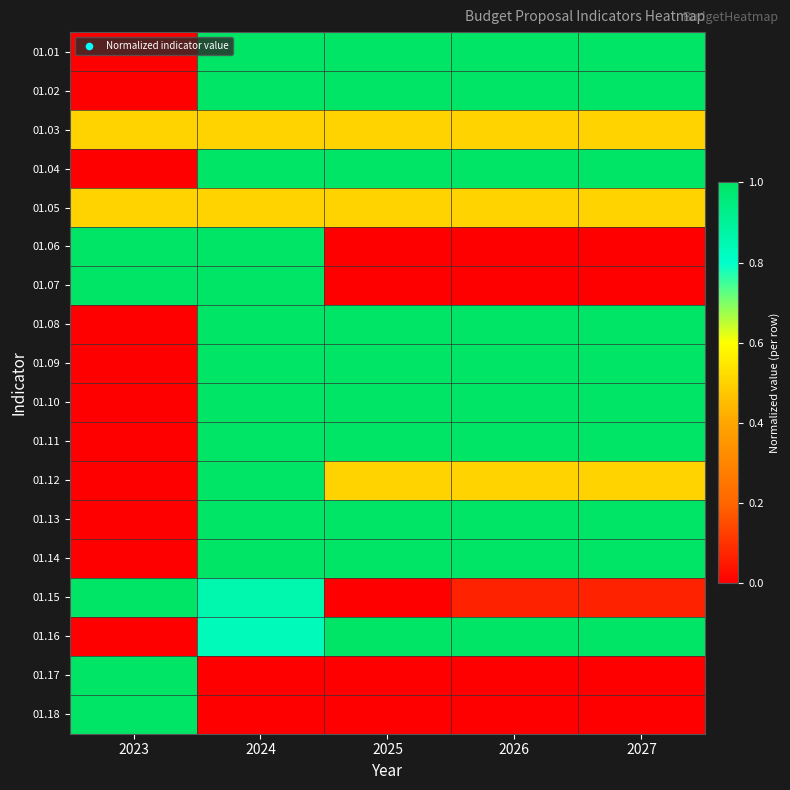

Reading left to right, transcribe all the data shown in this chart.

01.01: 2023=0.0	2024=1.0	2025=1.0	2026=1.0	2027=1.0
01.02: 2023=0.0	2024=1.0	2025=1.0	2026=1.0	2027=1.0
01.03: 2023=0.5	2024=0.5	2025=0.5	2026=0.5	2027=0.5
01.04: 2023=0.0	2024=1.0	2025=1.0	2026=1.0	2027=1.0
01.05: 2023=0.5	2024=0.5	2025=0.5	2026=0.5	2027=0.5
01.06: 2023=1.0	2024=1.0	2025=0.0	2026=0.0	2027=0.0
01.07: 2023=1.0	2024=1.0	2025=0.0	2026=0.0	2027=0.0
01.08: 2023=0.0	2024=1.0	2025=1.0	2026=1.0	2027=1.0
01.09: 2023=0.0	2024=1.0	2025=1.0	2026=1.0	2027=1.0
01.10: 2023=0.0	2024=1.0	2025=1.0	2026=1.0	2027=1.0
01.11: 2023=0.0	2024=1.0	2025=1.0	2026=1.0	2027=1.0
01.12: 2023=0.0	2024=1.0	2025=0.5	2026=0.5	2027=0.5
01.13: 2023=0.0	2024=1.0	2025=1.0	2026=1.0	2027=1.0
01.14: 2023=0.0	2024=1.0	2025=1.0	2026=1.0	2027=1.0
01.15: 2023=1.0	2024=0.9	2025=0.0	2026=0.1	2027=0.1
01.16: 2023=0.0	2024=0.8	2025=1.0	2026=1.0	2027=1.0
01.17: 2023=1.0	2024=0.0	2025=0.0	2026=0.0	2027=0.0
01.18: 2023=1.0	2024=0.0	2025=0.0	2026=0.0	2027=0.0